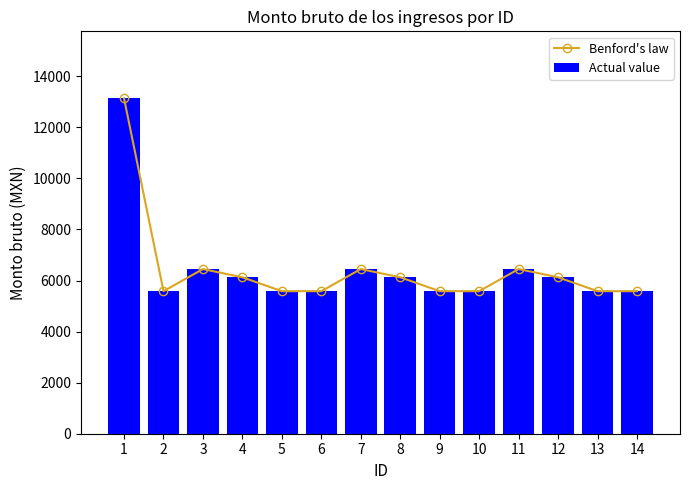

What is the approximate value of Benford's law at 7?

6450.0